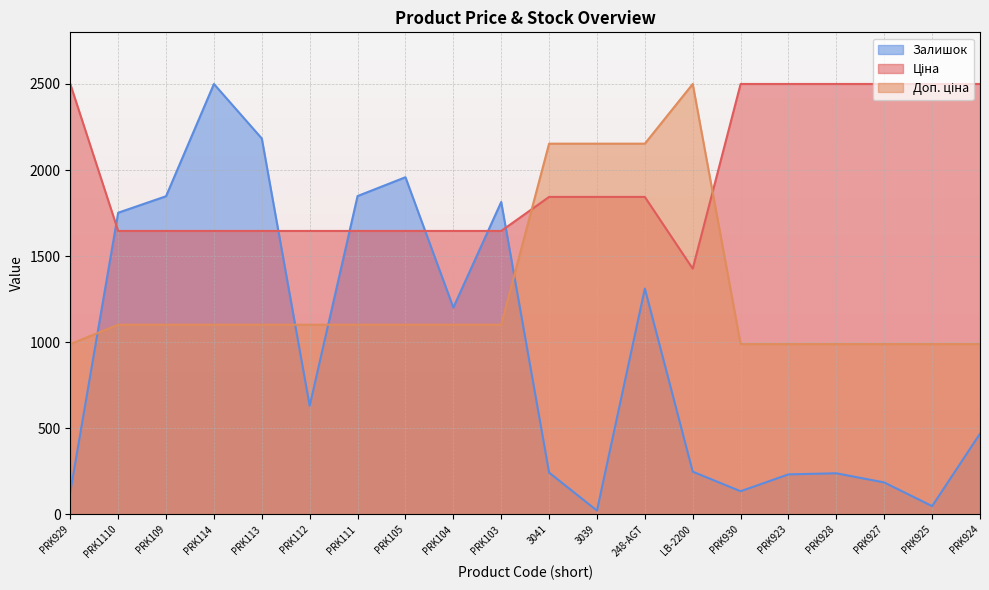

At which category does the chart reach its minimum across all series?

3039